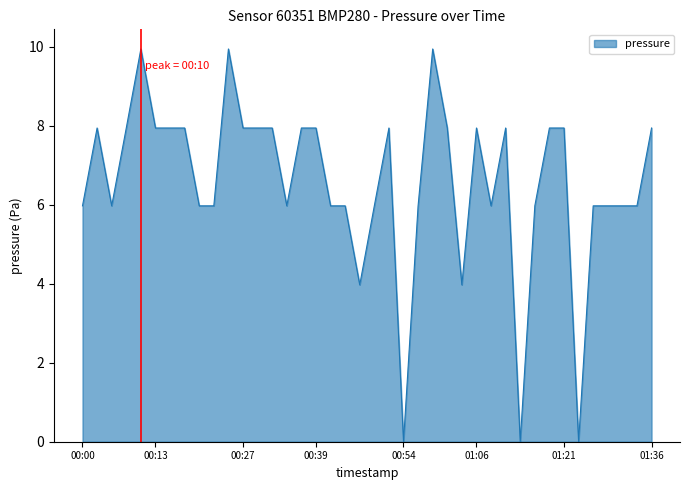

What is the difference between the maximum and minimum values?

9.9